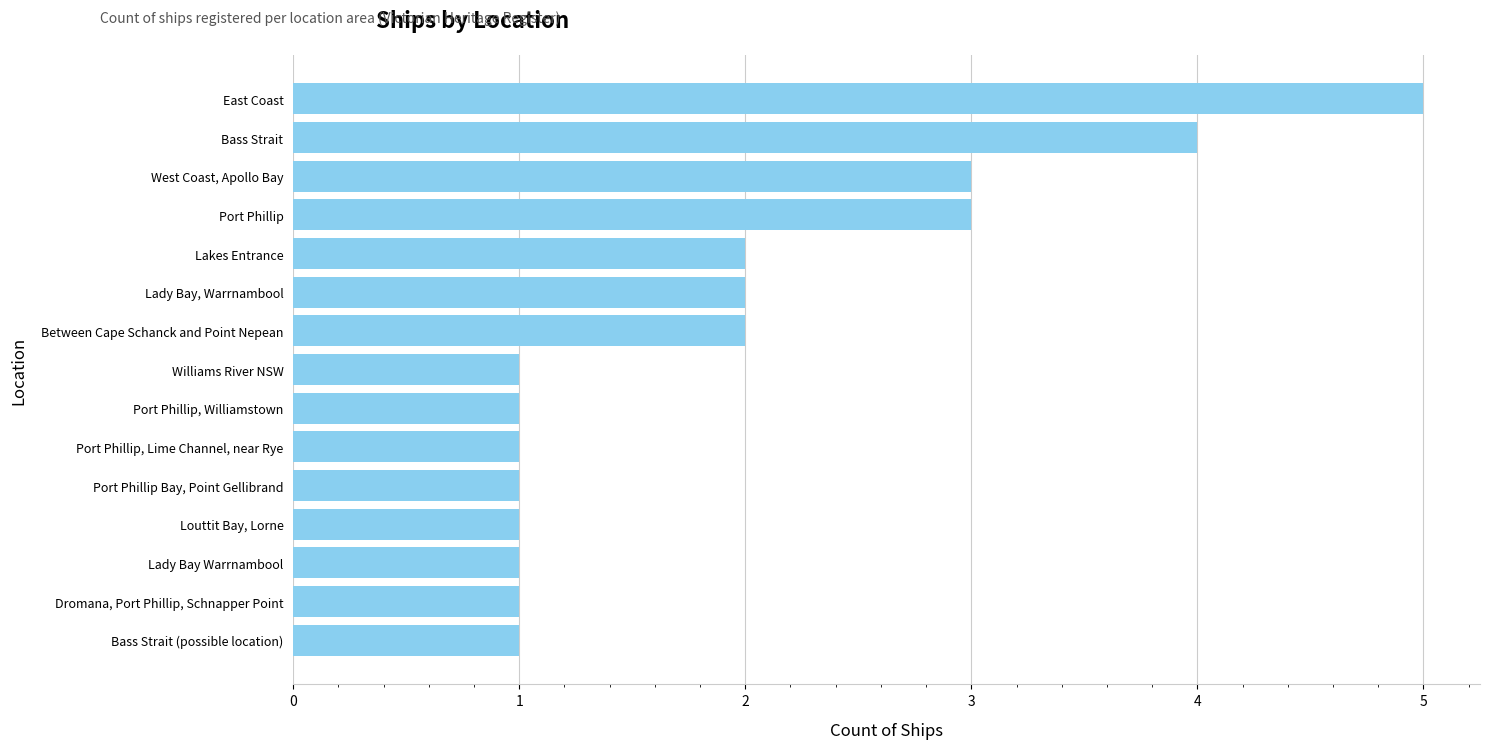

Which label corresponds to the largest value in the chart?

East Coast